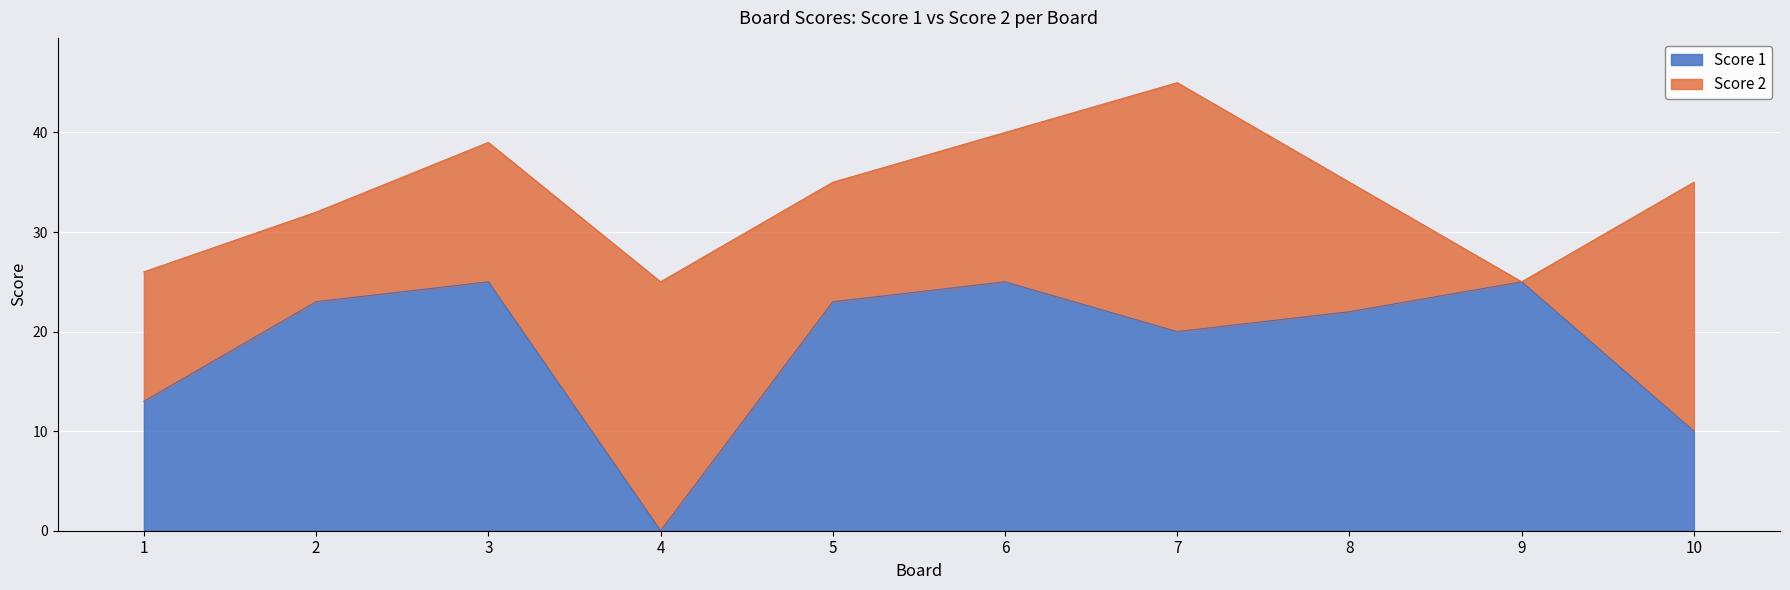

Reading left to right, extract all data points from this chart.

1=13	2=23	3=25	4=0	5=23	6=25	7=20	8=22	9=25	10=10